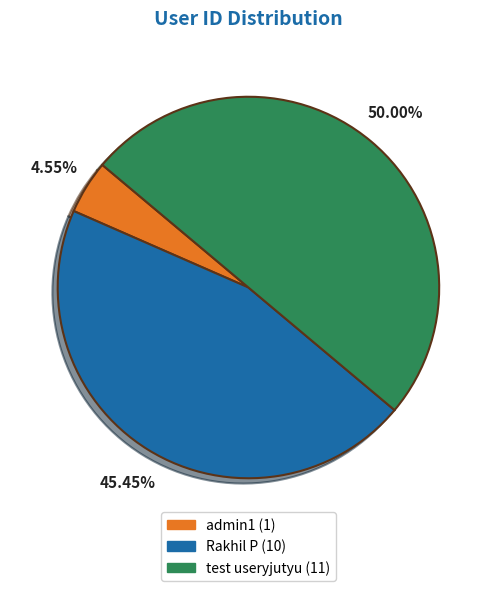

True or false: test useryjutyu accounts for 50% of the total.

True